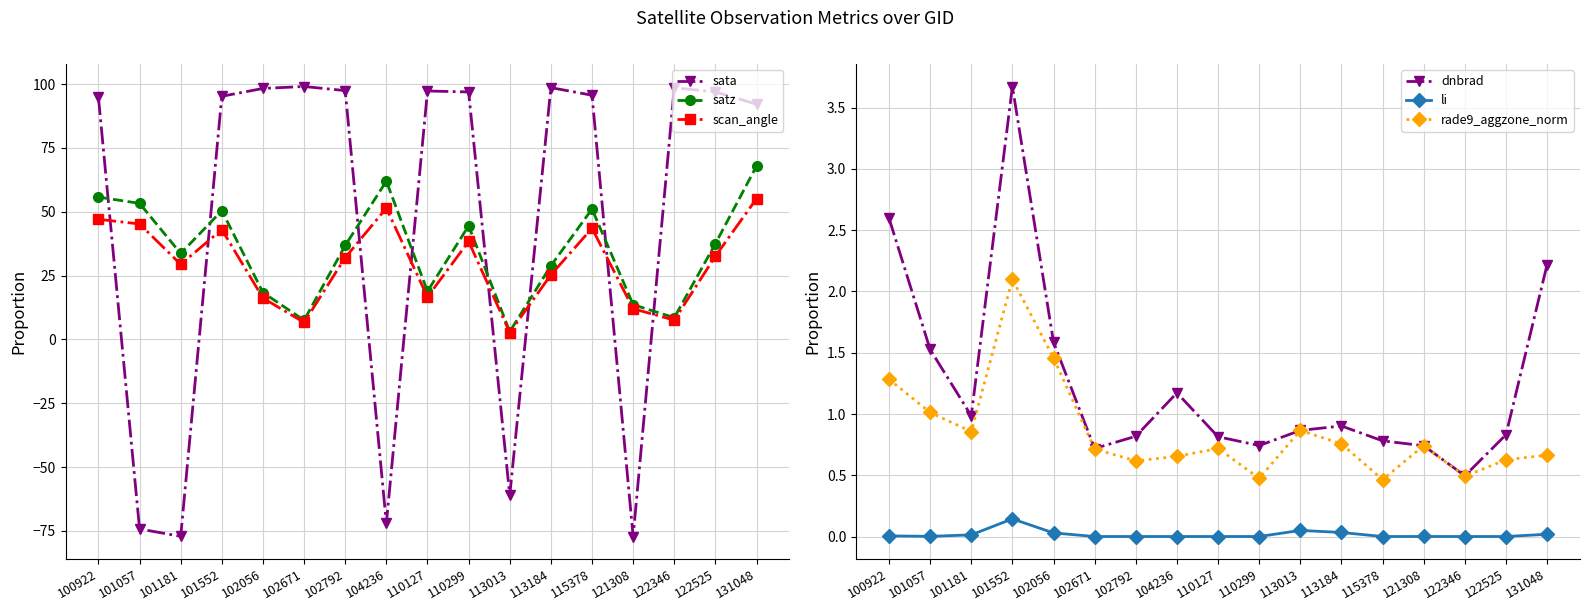

Reading left to right, extract all data points from this chart.

sata: 94.8	-74.2	-77.1	95.2	98.3	99.0	97.4	-72.0	97.3	96.9	-61.1	98.6	95.6	-77.2	98.5	96.9	92.1
satz: 55.7	53.3	33.7	50.4	18.4	7.5	36.8	62.0	18.9	44.5	3.1	28.8	51.1	13.6	8.5	37.5	67.9
scan_angle: 47.0	45.2	29.4	43.0	16.2	6.7	32.0	51.4	16.6	38.4	2.7	25.3	43.5	12.0	7.6	32.6	55.1
dnbrad: 2.6	1.5	1.0	3.7	1.6	0.7	0.8	1.2	0.8	0.7	0.9	0.9	0.8	0.7	0.5	0.8	2.2
li: 0.0	0.0	0.0	0.1	0.0	0.0	0.0	0.0	0.0	0.0	0.0	0.0	0.0	0.0	0.0	0.0	0.0
rade9_aggzone_norm: 1.3	1.0	0.9	2.1	1.5	0.7	0.6	0.7	0.7	0.5	0.9	0.8	0.5	0.7	0.5	0.6	0.7